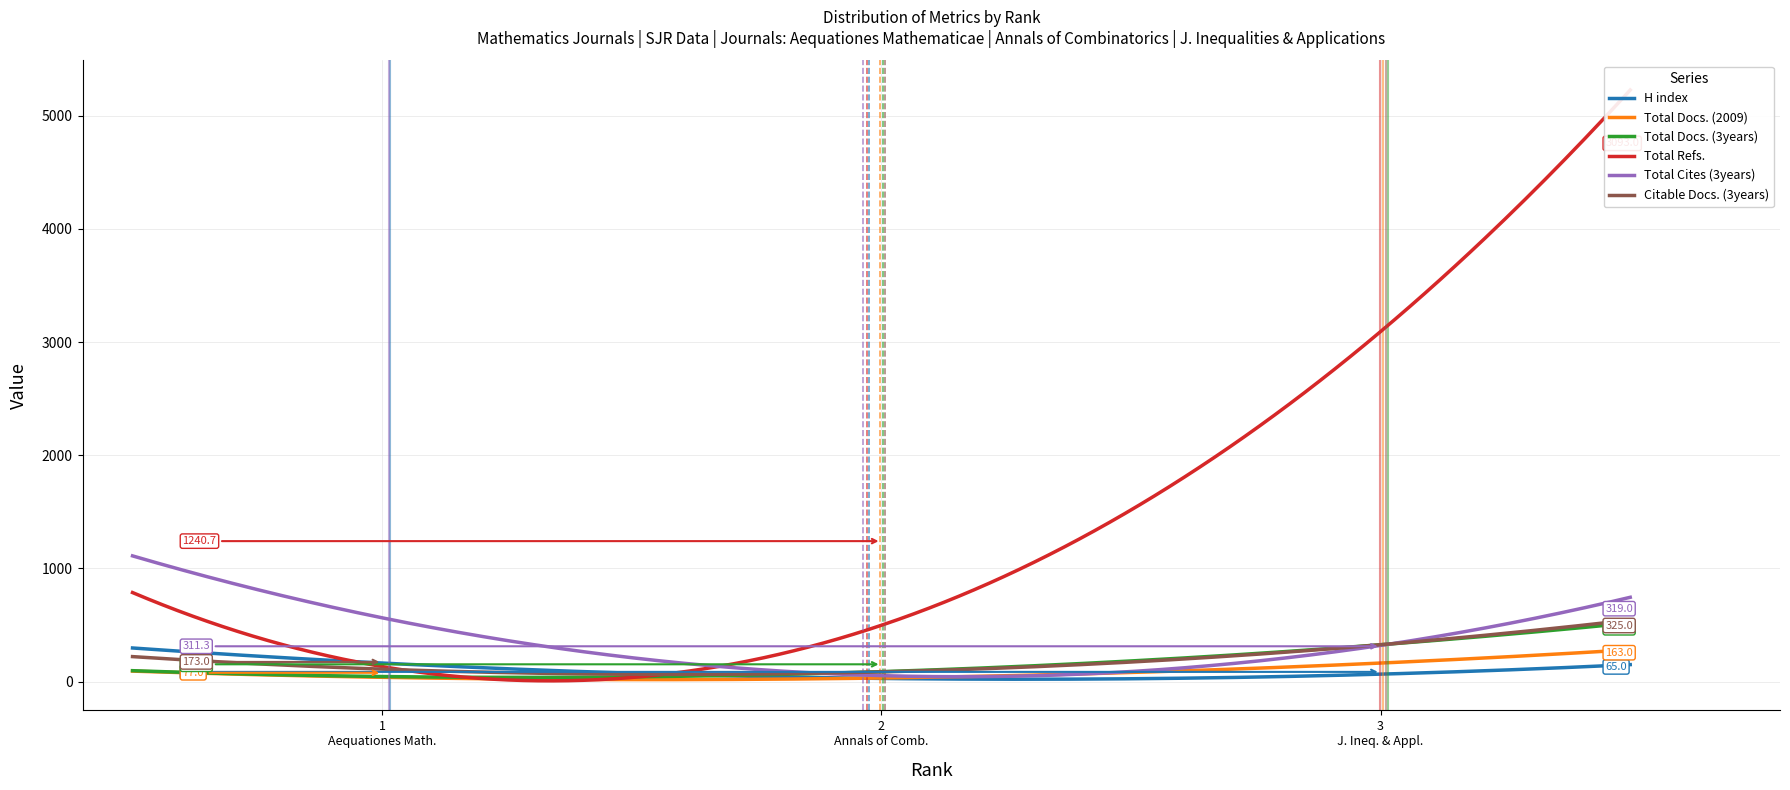

The value of Citable Docs. (3years) at 1 is 161. True or false?

False